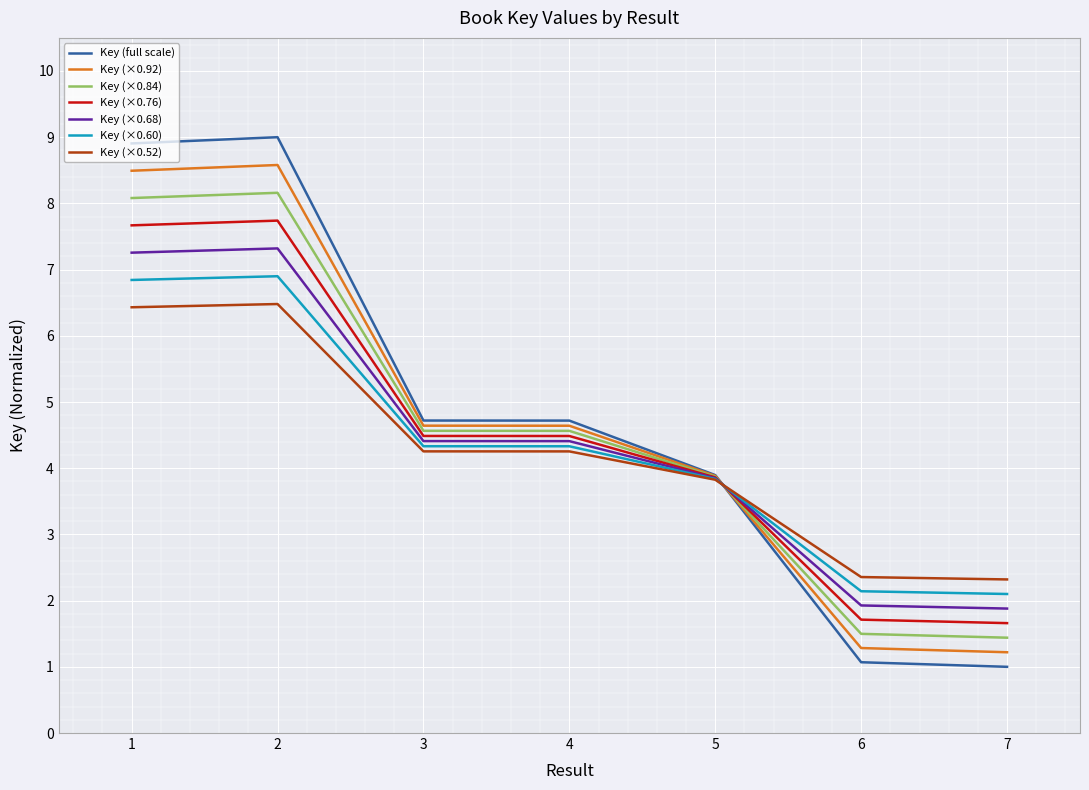

Rank the series by their average value, from lowest to highest.

Key (×0.52), Key (×0.60), Key (×0.68), Key (×0.76), Key (×0.84), Key (×0.92), Key (full scale)